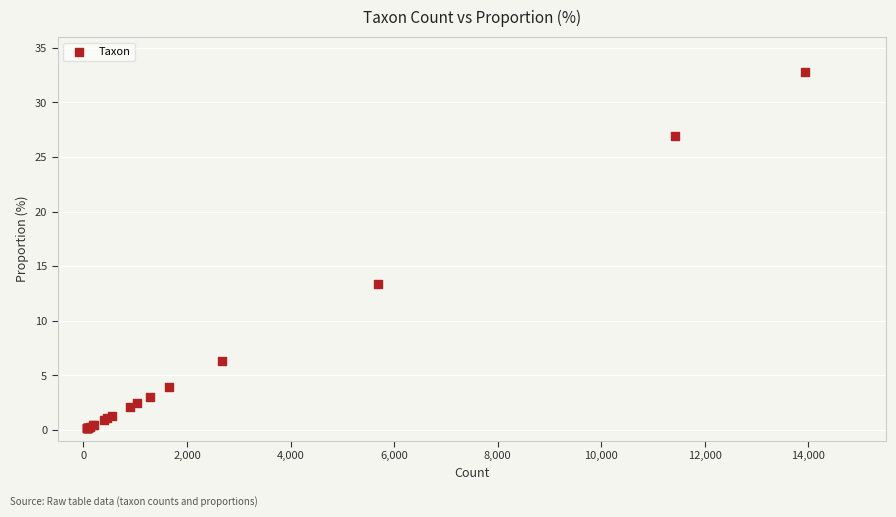

What Y value in the scatter plot is closest to 16?

13.4